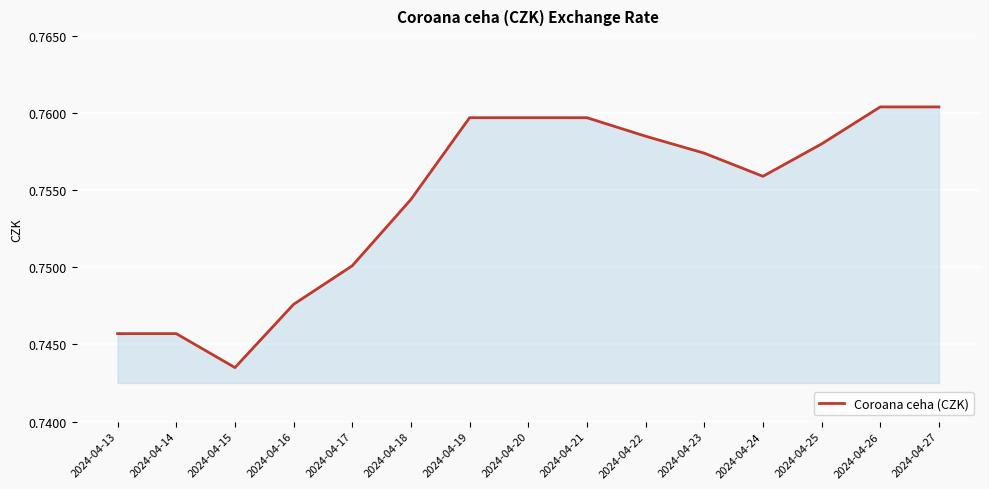

True or false: the data shows 0.4 at 2024-04-19.

False